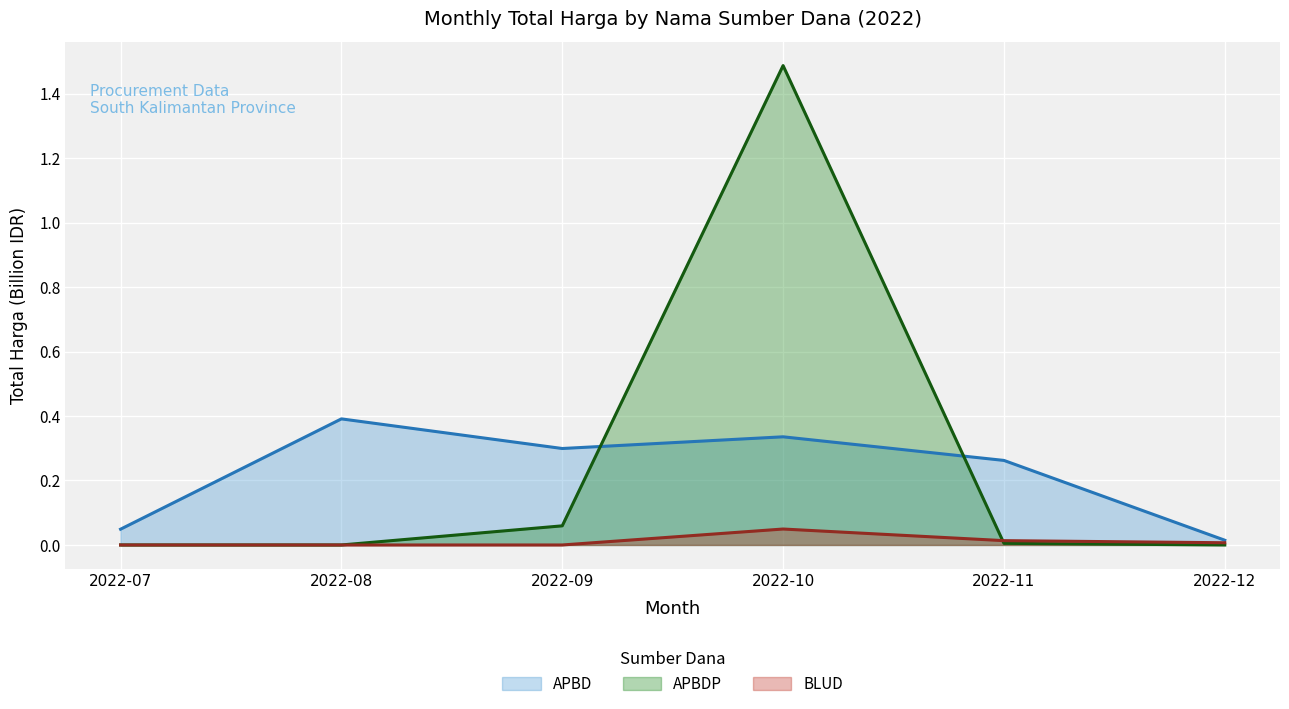

True or false: BLUD has a value of 0.0 at 2022-12.

False